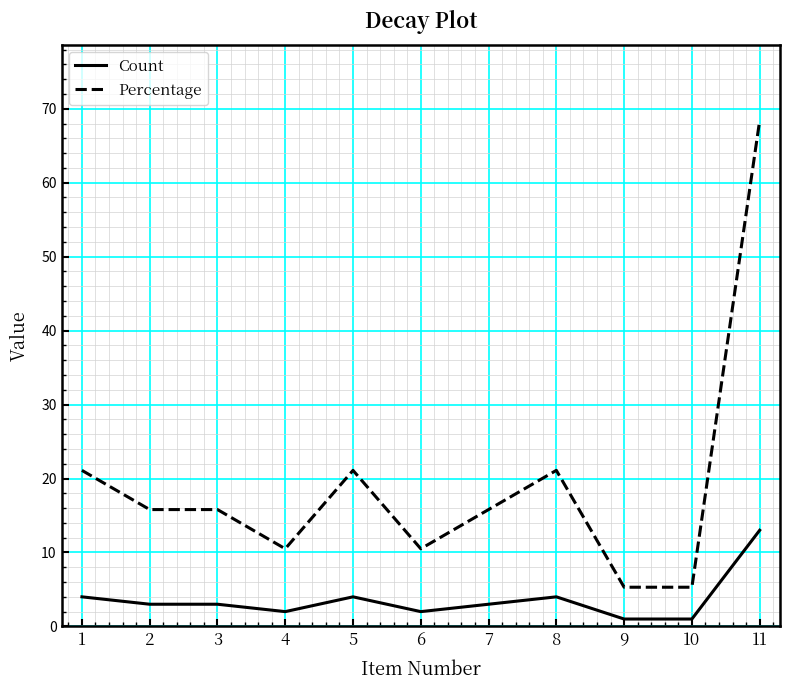

Is the value of Percentage at 8 greater than the value of Count at 2?

Yes